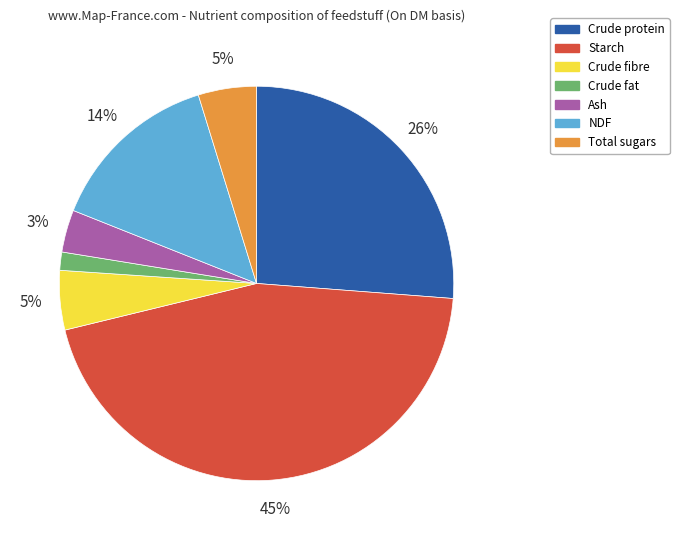

Count the number of slices in the pie.

7